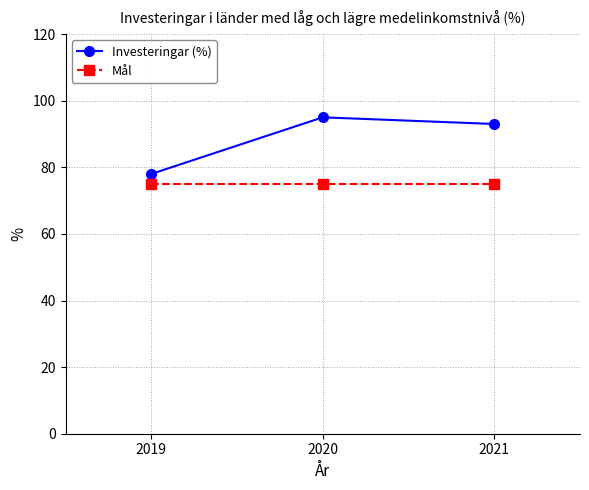

What is the total value across all series at 2019?

153